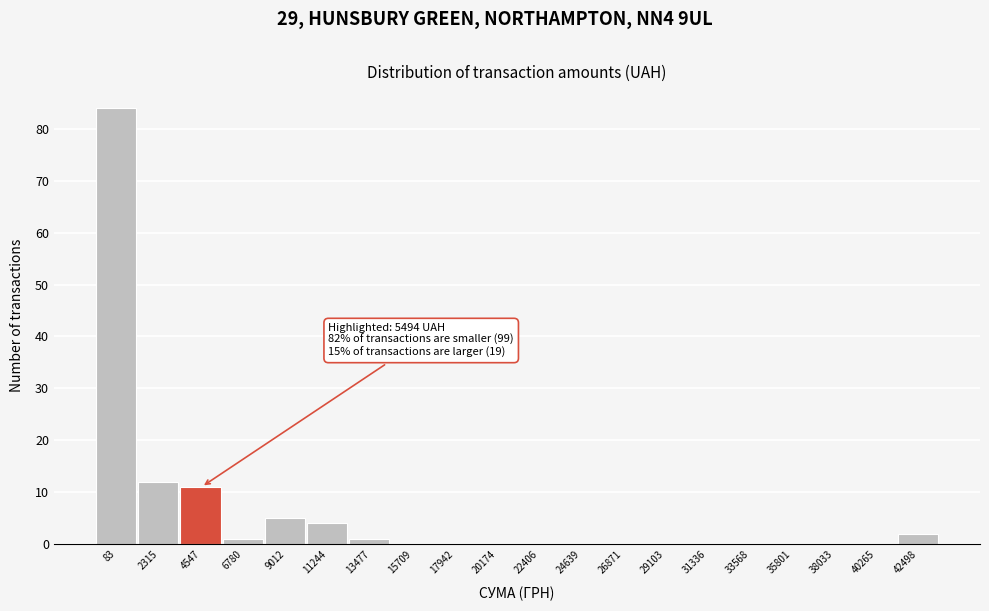

Reading left to right, what are all the values shown in this chart?

83=84	2315=12	4547=11	6780=1	9012=5	11244=4	13477=1	15709=0	17942=0	20174=0	22406=0	24639=0	26871=0	29103=0	31336=0	33568=0	35801=0	38033=0	40265=0	42498=2